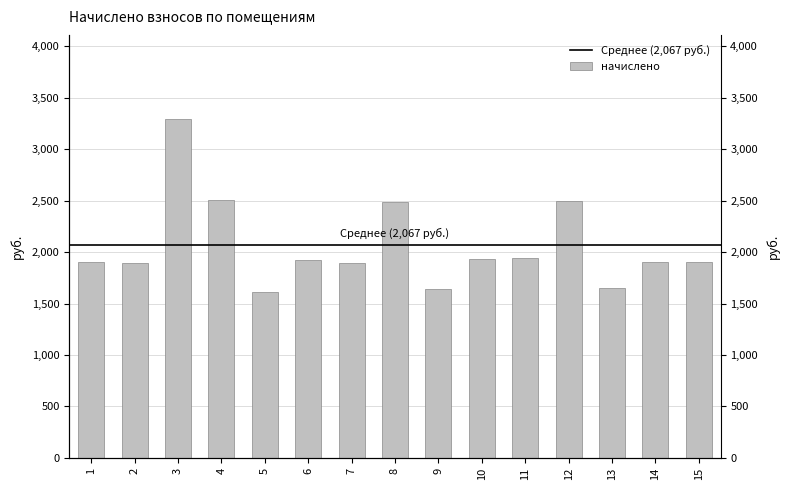

Between 5 and 13, which is larger?

13